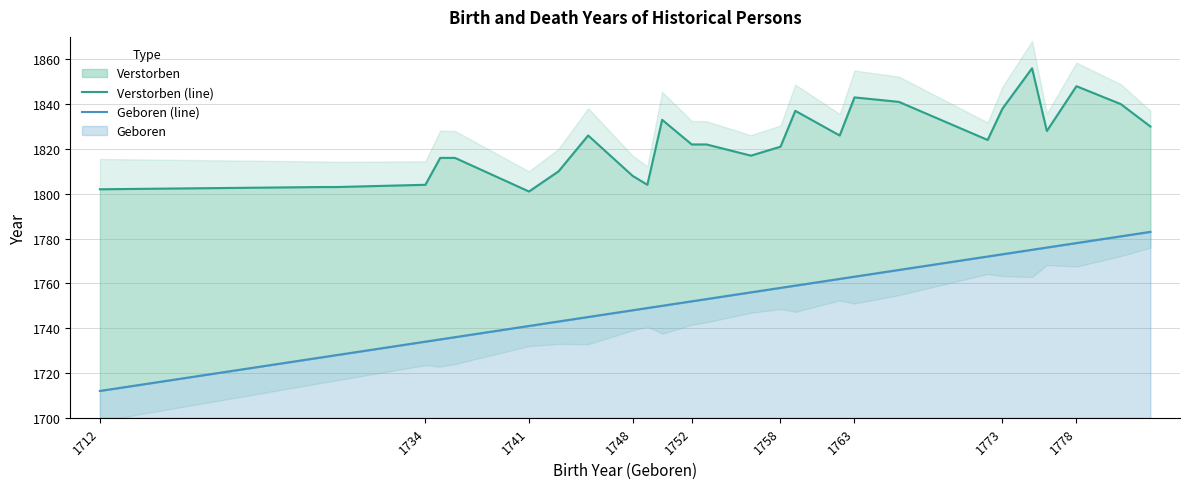

What is the smallest value displayed?

1712